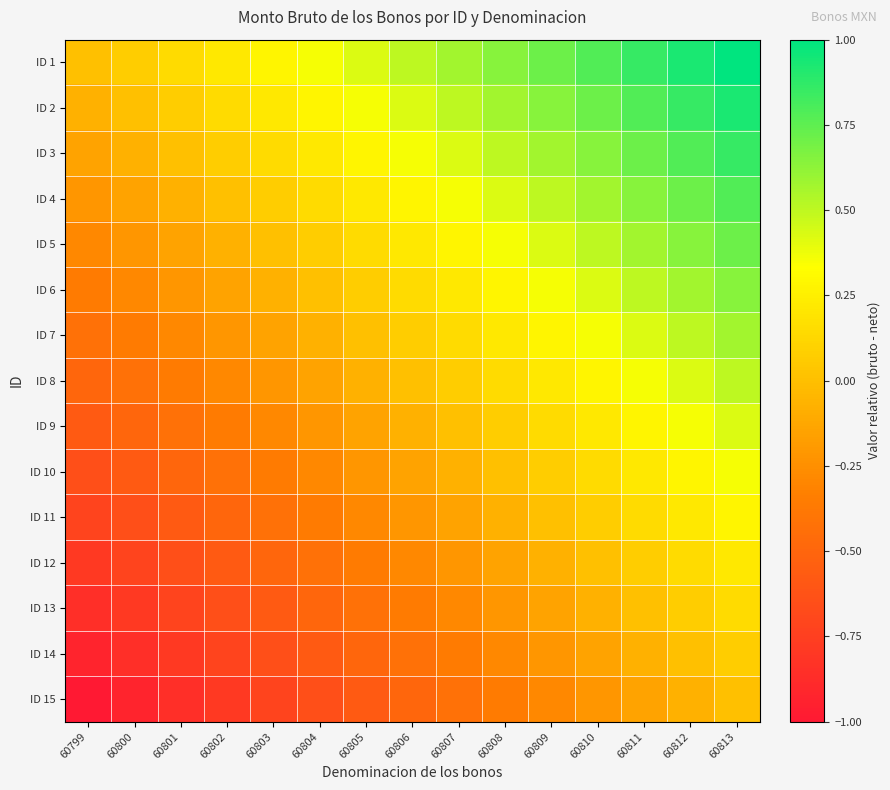

Reading left to right, transcribe all the data shown in this chart.

ID 1: 60799=0.0	60800=0.1	60801=0.1	60802=0.2	60803=0.3	60804=0.4	60805=0.4	60806=0.5	60807=0.6	60808=0.6	60809=0.7	60810=0.8	60811=0.9	60812=0.9	60813=1.0
ID 2: 60799=-0.1	60800=0.0	60801=0.1	60802=0.1	60803=0.2	60804=0.3	60805=0.4	60806=0.4	60807=0.5	60808=0.6	60809=0.6	60810=0.7	60811=0.8	60812=0.9	60813=0.9
ID 3: 60799=-0.1	60800=-0.1	60801=0.0	60802=0.1	60803=0.1	60804=0.2	60805=0.3	60806=0.4	60807=0.4	60808=0.5	60809=0.6	60810=0.6	60811=0.7	60812=0.8	60813=0.9
ID 4: 60799=-0.2	60800=-0.1	60801=-0.1	60802=0.0	60803=0.1	60804=0.1	60805=0.2	60806=0.3	60807=0.4	60808=0.4	60809=0.5	60810=0.6	60811=0.6	60812=0.7	60813=0.8
ID 5: 60799=-0.3	60800=-0.2	60801=-0.1	60802=-0.1	60803=0.0	60804=0.1	60805=0.1	60806=0.2	60807=0.3	60808=0.4	60809=0.4	60810=0.5	60811=0.6	60812=0.6	60813=0.7
ID 6: 60799=-0.4	60800=-0.3	60801=-0.2	60802=-0.1	60803=-0.1	60804=0.0	60805=0.1	60806=0.1	60807=0.2	60808=0.3	60809=0.4	60810=0.4	60811=0.5	60812=0.6	60813=0.6
ID 7: 60799=-0.4	60800=-0.4	60801=-0.3	60802=-0.2	60803=-0.1	60804=-0.1	60805=0.0	60806=0.1	60807=0.1	60808=0.2	60809=0.3	60810=0.4	60811=0.4	60812=0.5	60813=0.6
ID 8: 60799=-0.5	60800=-0.4	60801=-0.4	60802=-0.3	60803=-0.2	60804=-0.1	60805=-0.1	60806=0.0	60807=0.1	60808=0.1	60809=0.2	60810=0.3	60811=0.4	60812=0.4	60813=0.5
ID 9: 60799=-0.6	60800=-0.5	60801=-0.4	60802=-0.4	60803=-0.3	60804=-0.2	60805=-0.1	60806=-0.1	60807=0.0	60808=0.1	60809=0.1	60810=0.2	60811=0.3	60812=0.4	60813=0.4
ID 10: 60799=-0.6	60800=-0.6	60801=-0.5	60802=-0.4	60803=-0.4	60804=-0.3	60805=-0.2	60806=-0.1	60807=-0.1	60808=0.0	60809=0.1	60810=0.1	60811=0.2	60812=0.3	60813=0.4
ID 11: 60799=-0.7	60800=-0.6	60801=-0.6	60802=-0.5	60803=-0.4	60804=-0.4	60805=-0.3	60806=-0.2	60807=-0.1	60808=-0.1	60809=0.0	60810=0.1	60811=0.1	60812=0.2	60813=0.3
ID 12: 60799=-0.8	60800=-0.7	60801=-0.6	60802=-0.6	60803=-0.5	60804=-0.4	60805=-0.4	60806=-0.3	60807=-0.2	60808=-0.1	60809=-0.1	60810=0.0	60811=0.1	60812=0.1	60813=0.2
ID 13: 60799=-0.9	60800=-0.8	60801=-0.7	60802=-0.6	60803=-0.6	60804=-0.5	60805=-0.4	60806=-0.4	60807=-0.3	60808=-0.2	60809=-0.1	60810=-0.1	60811=0.0	60812=0.1	60813=0.1
ID 14: 60799=-0.9	60800=-0.9	60801=-0.8	60802=-0.7	60803=-0.6	60804=-0.6	60805=-0.5	60806=-0.4	60807=-0.4	60808=-0.3	60809=-0.2	60810=-0.1	60811=-0.1	60812=0.0	60813=0.1
ID 15: 60799=-1.0	60800=-0.9	60801=-0.9	60802=-0.8	60803=-0.7	60804=-0.6	60805=-0.6	60806=-0.5	60807=-0.4	60808=-0.4	60809=-0.3	60810=-0.2	60811=-0.1	60812=-0.1	60813=0.0